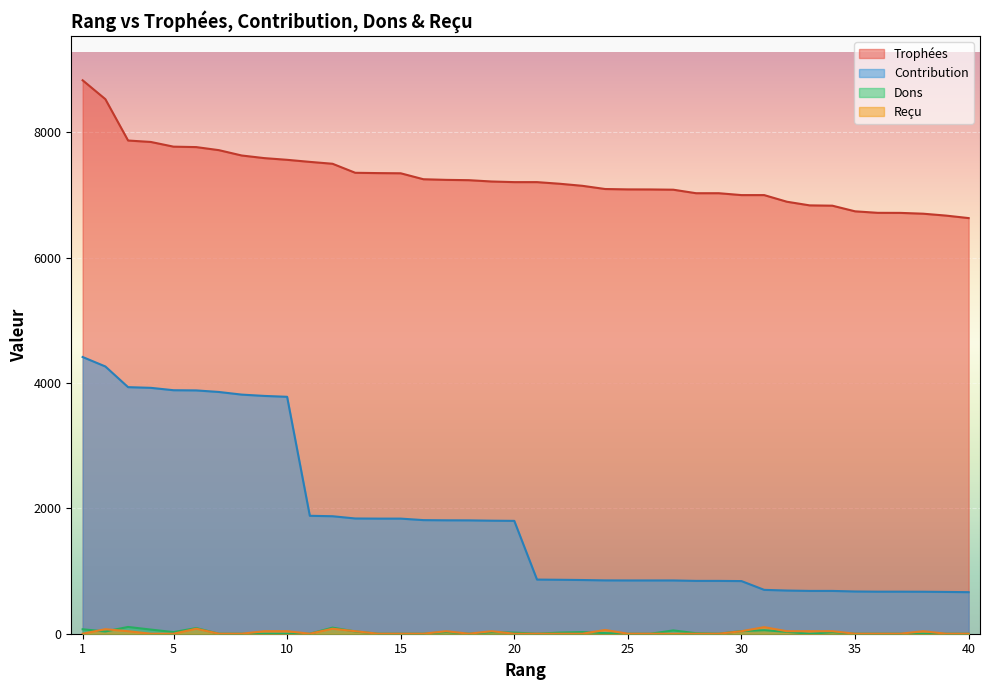

Reading right to left, extract all data points from this chart.

Trophées: 40=6633	39=6673	38=6703	37=6716	36=6717	35=6741	34=6831	33=6836	32=6894	31=7000	30=7000	29=7030	28=7030	27=7086	26=7090	25=7091	24=7097	23=7148	22=7181	21=7207	20=7207	19=7217	18=7238	17=7243	16=7253	15=7348	14=7351	13=7356	12=7500	11=7530	10=7563	9=7590	8=7632	7=7717	6=7766	5=7773	4=7848	3=7871	2=8531	1=8832
Contribution: 40=663	39=667	38=670	37=671	36=671	35=674	34=683	33=683	32=689	31=700	30=840	29=843	28=843	27=850	26=850	25=850	24=851	23=857	22=861	21=864	20=1801	19=1804	18=1809	17=1810	16=1813	15=1837	14=1837	13=1839	12=1875	11=1882	10=3781	9=3795	8=3816	7=3858	6=3883	5=3886	4=3924	3=3935	2=4265	1=4416
Dons: 40=0	39=0	38=0	37=0	36=0	35=0	34=24	33=0	32=30	31=56	30=42	29=0	28=8	27=53	26=0	25=0	24=10	23=26	22=18	21=0	20=18	19=24	18=0	17=26	16=0	15=0	14=0	13=36	12=97	11=0	10=0	9=0	8=0	7=0	6=90	5=26	4=66	3=108	2=36	1=71
Reçu: 40=0	39=0	38=40	37=0	36=0	35=0	34=40	33=40	32=40	31=105	30=40	29=0	28=0	27=0	26=0	25=0	24=60	23=0	22=0	21=0	20=0	19=40	18=0	17=40	16=0	15=0	14=0	13=40	12=80	11=0	10=40	9=40	8=0	7=0	6=80	5=0	4=0	3=40	2=72	1=0